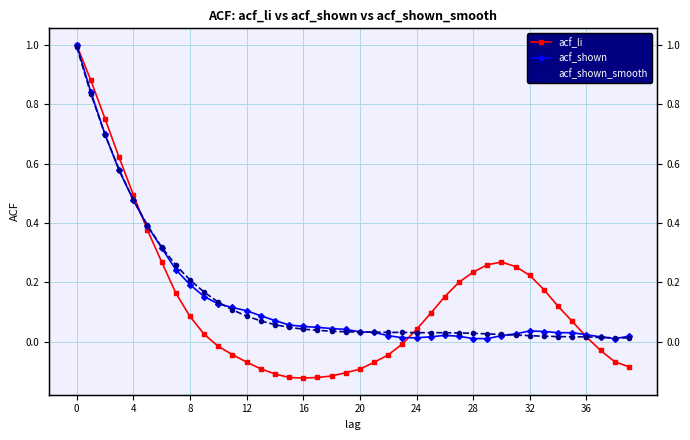

How many distinct data groups are displayed?

3